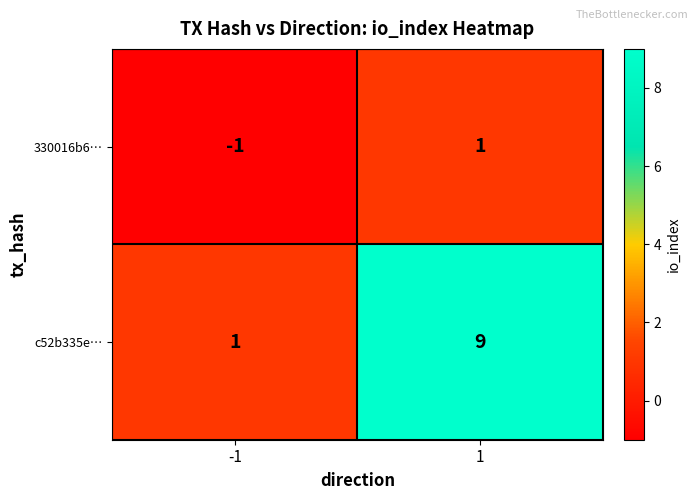

What is the total value across all series at 1?

10